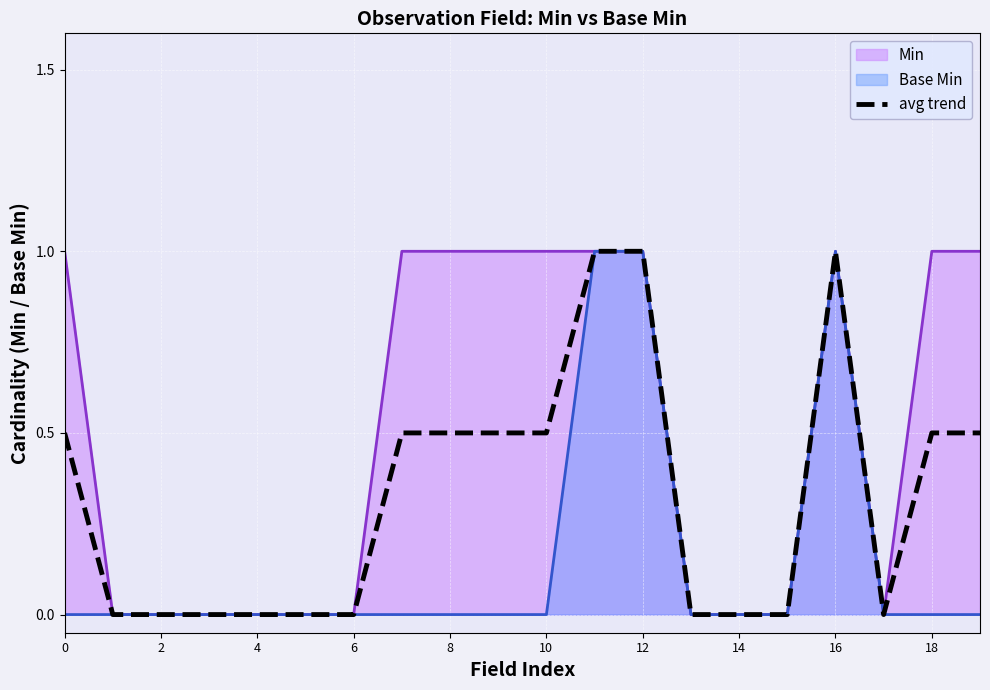

True or false: avg trend has a value of 0.8 at 18.

False